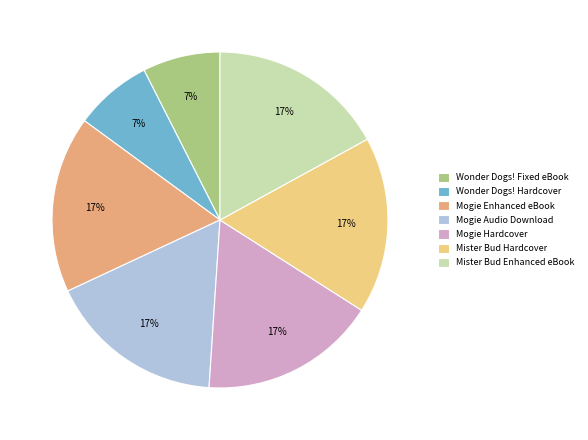

Is there any slice that represents more than half of the pie?

No